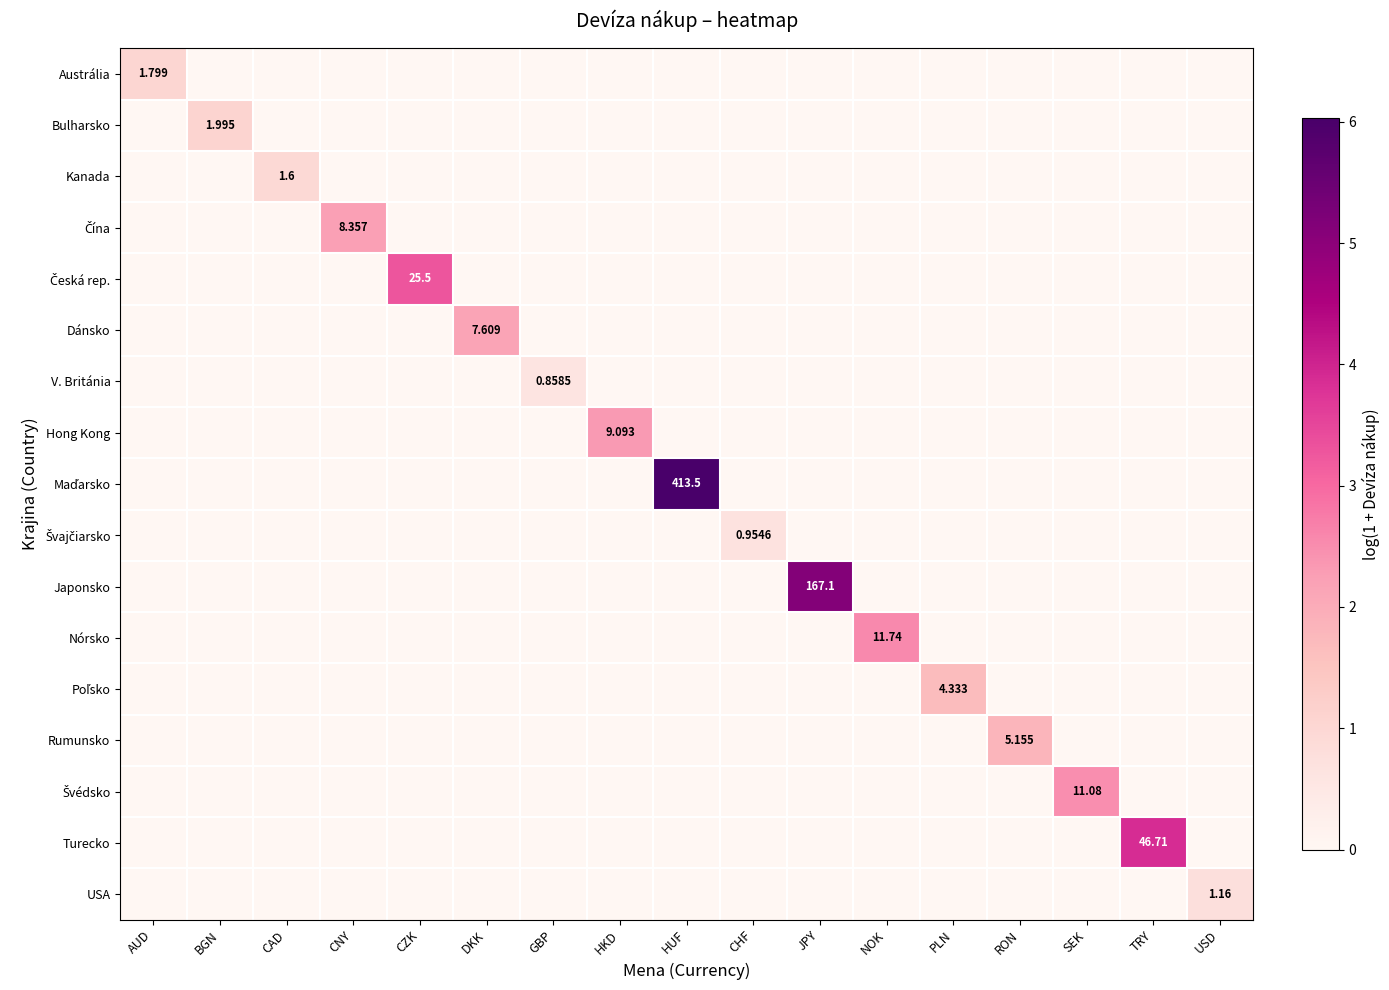

Between AUD and SEK, which is larger?

AUD